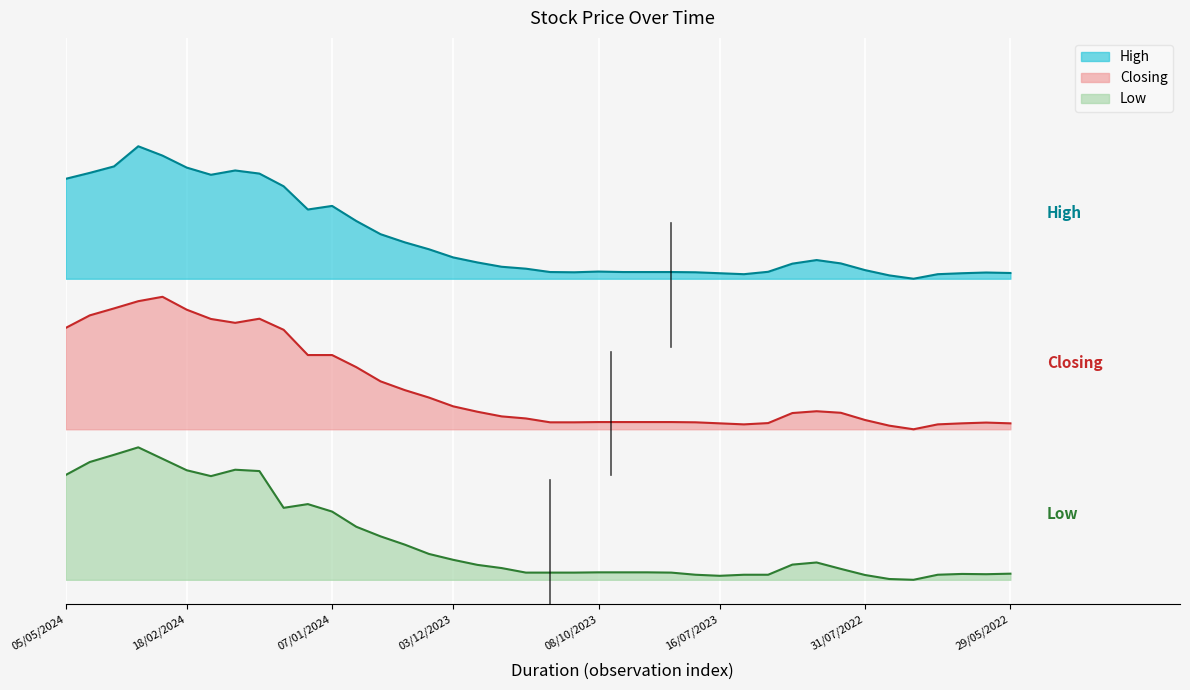

What is the lowest value of the High series?

2.5